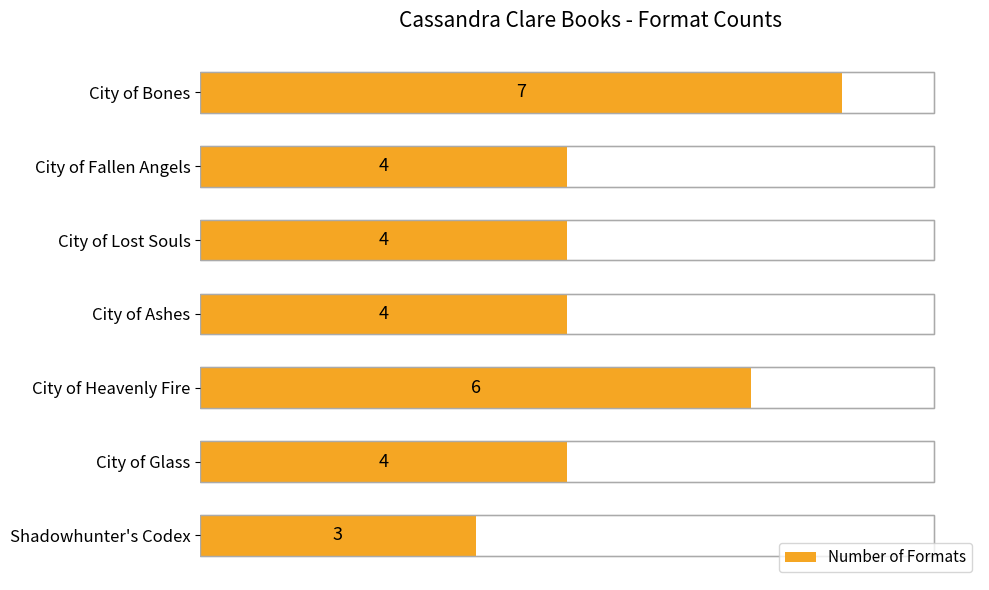

Count the number of values greater than 4.

2